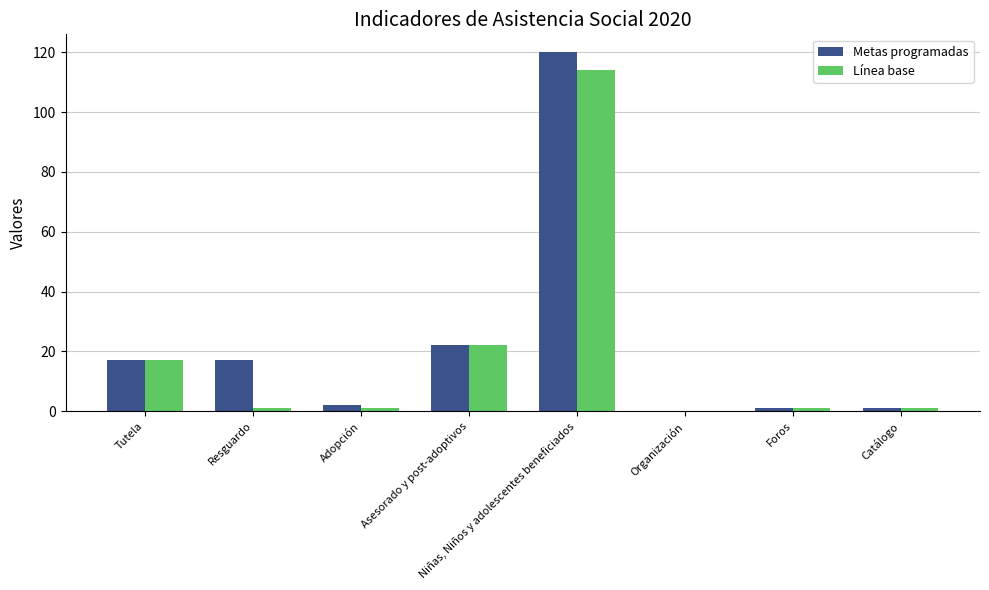

What is the total value across all series at Adopción?

3